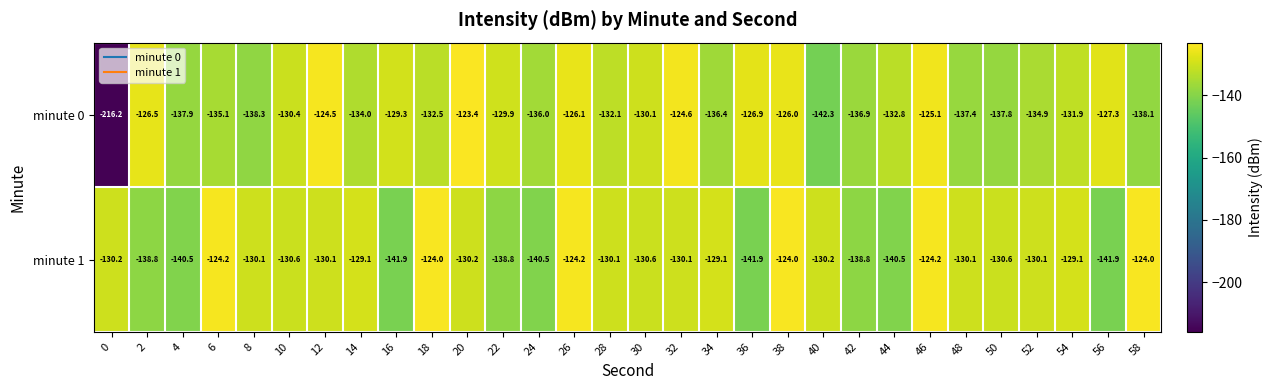

Rank the series by their maximum value, from highest to lowest.

minute 0, minute 1